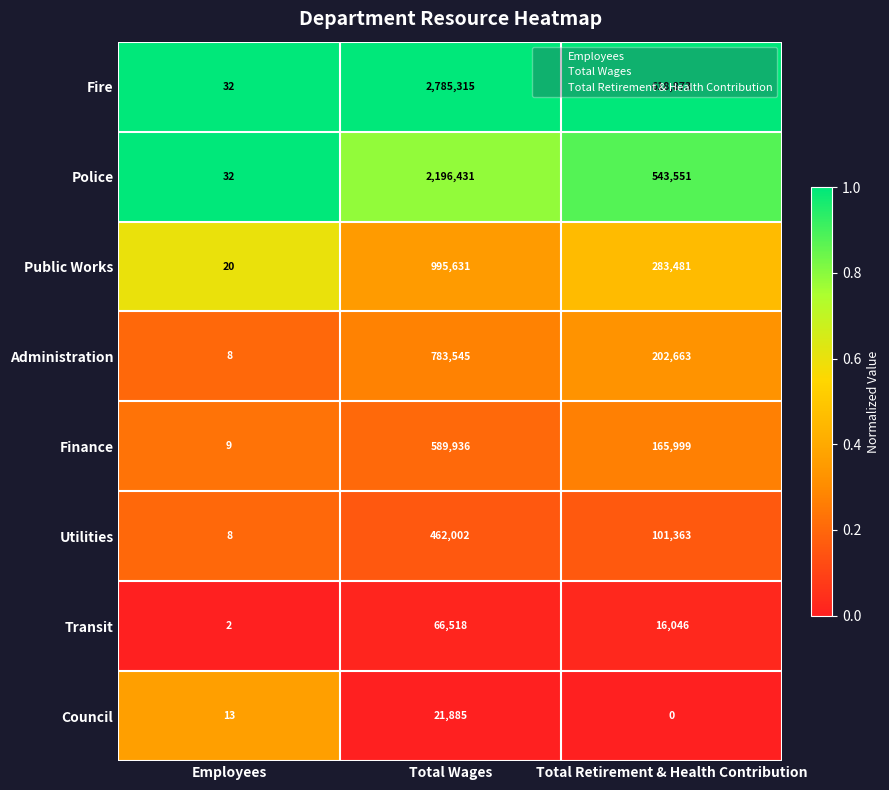

At which category is the sum across all series the highest?

Total Wages